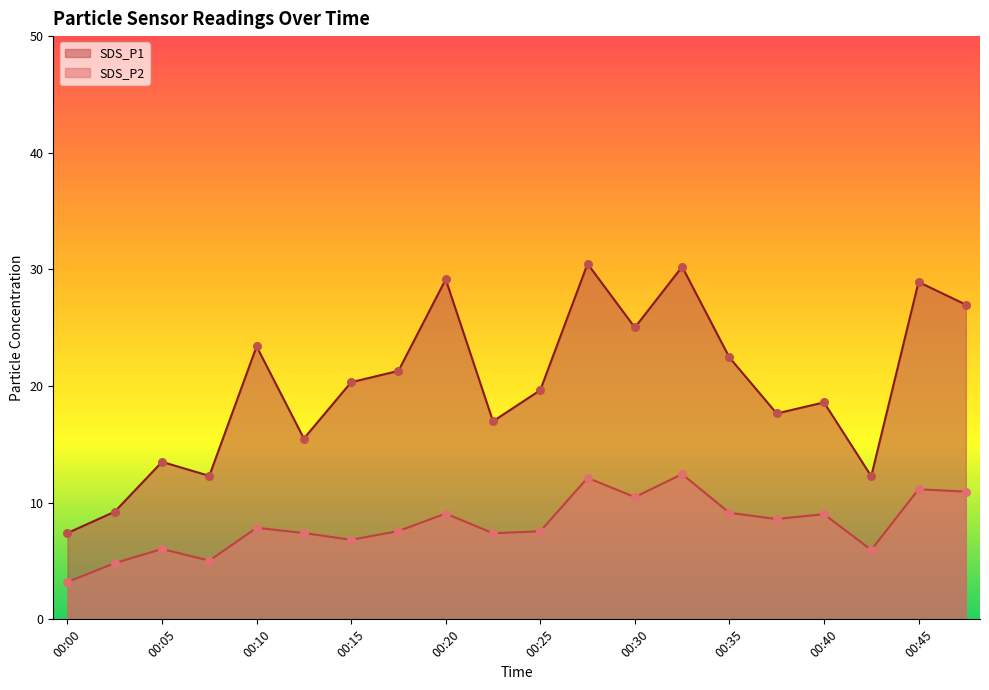

What is the total value across all series at 00:20?

38.2